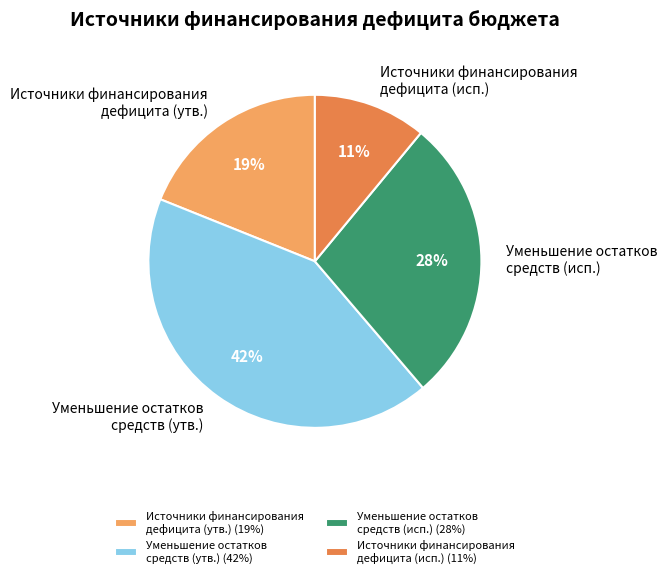

Between Уменьшение остатков средств (исп.) and Источники финансирования дефицита (исп.), which is larger?

Уменьшение остатков средств (исп.)